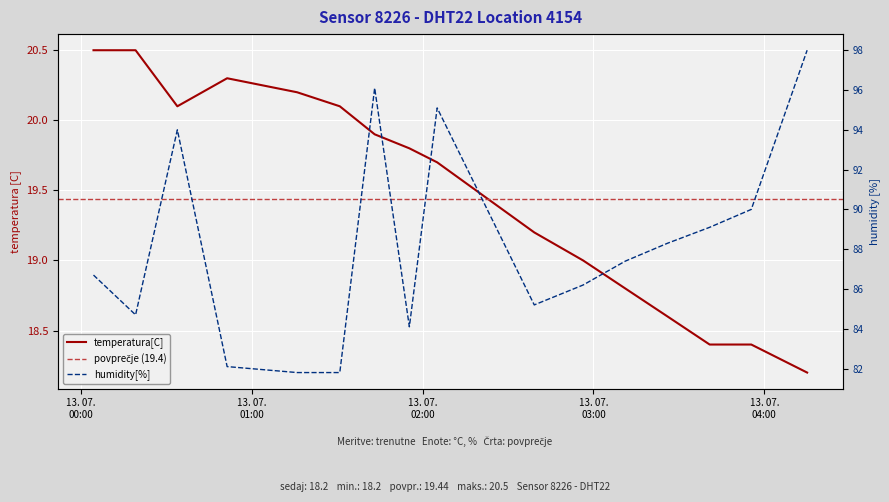

What position from the right is 2023-07-13T04:15:02?

1